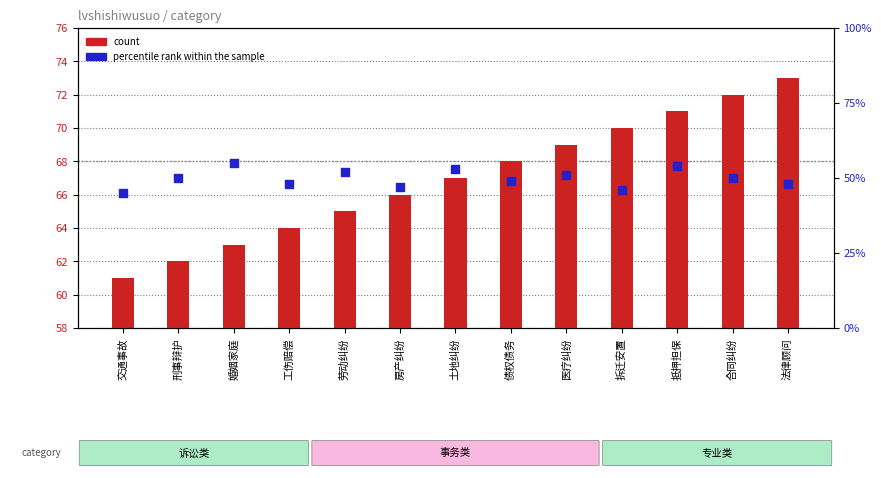

Which series has the widest spread of Y values?

count